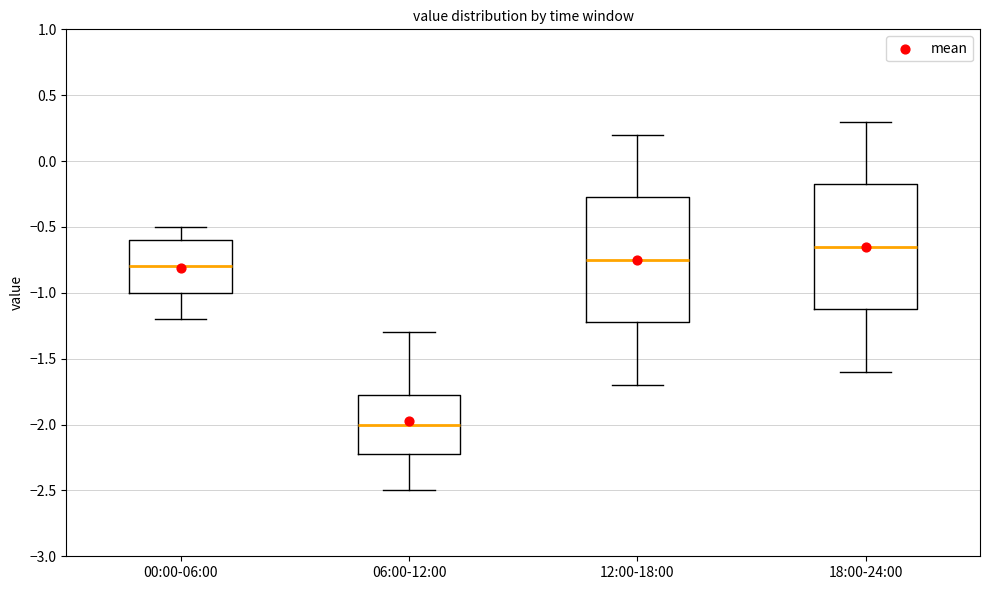

Reading left to right, read every box against the y-axis: the position of its median line, the range the box covers, and the ends of its whiskers. The values are not printed on the chart, so give them approximately, as read against the axis.

00:00-06:00: median -0.80, box -1.00 to -0.60, whiskers -1.20 to -0.50
06:00-12:00: median -2.00, box -2.20 to -1.75, whiskers -2.50 to -1.30
12:00-18:00: median -0.75, box -1.20 to -0.25, whiskers -1.70 to 0.20
18:00-24:00: median -0.65, box -1.10 to -0.15, whiskers -1.60 to 0.30